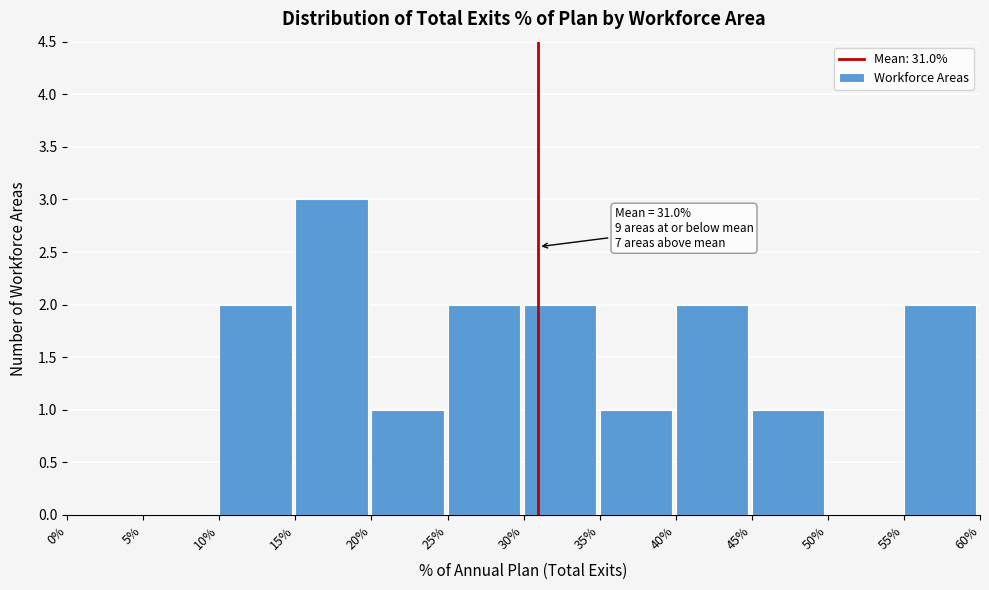

Reading left to right, transcribe all the data shown in this chart.

0%=0	5%=0	10%=2	15%=3	20%=1	25%=2	30%=2	35%=1	40%=2	45%=1	50%=0	55%=2